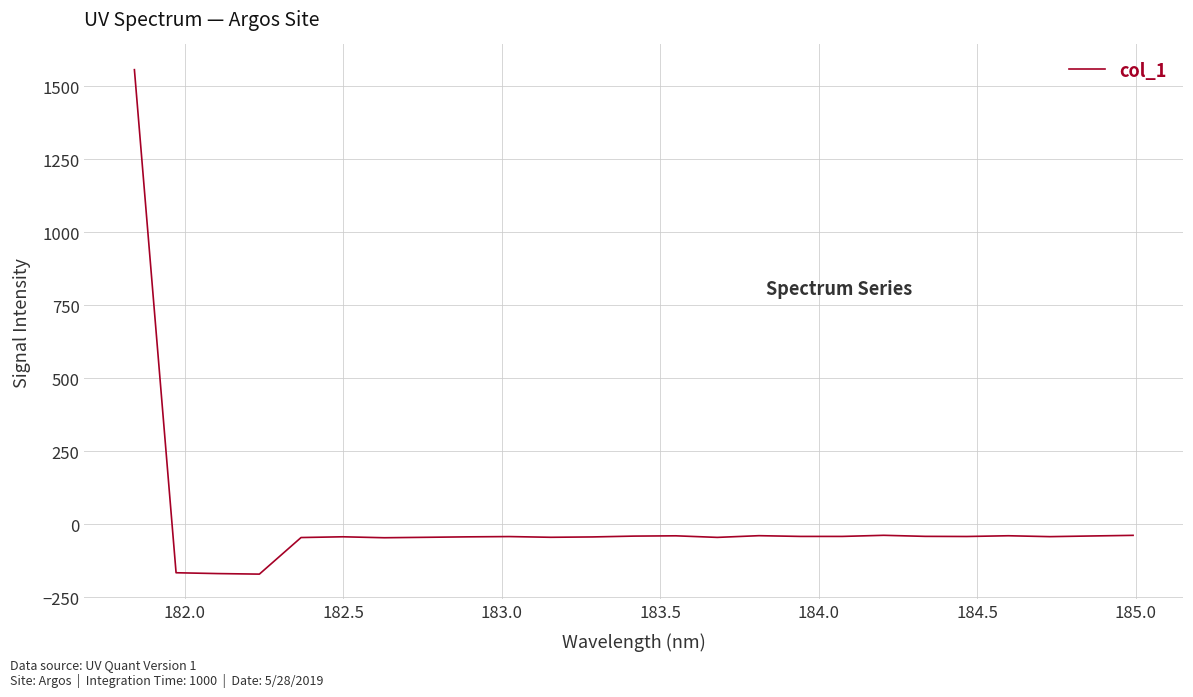

What is the minimum value shown in the chart?

-171.0